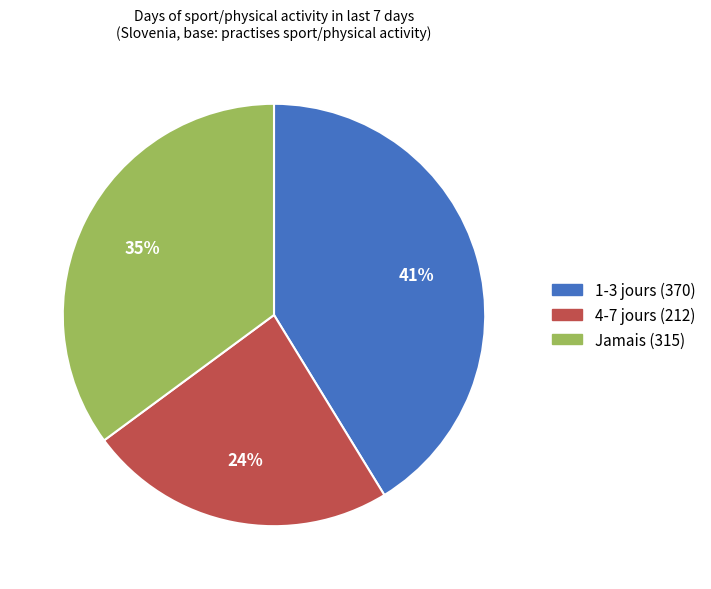

Is there any slice that represents more than half of the pie?

No